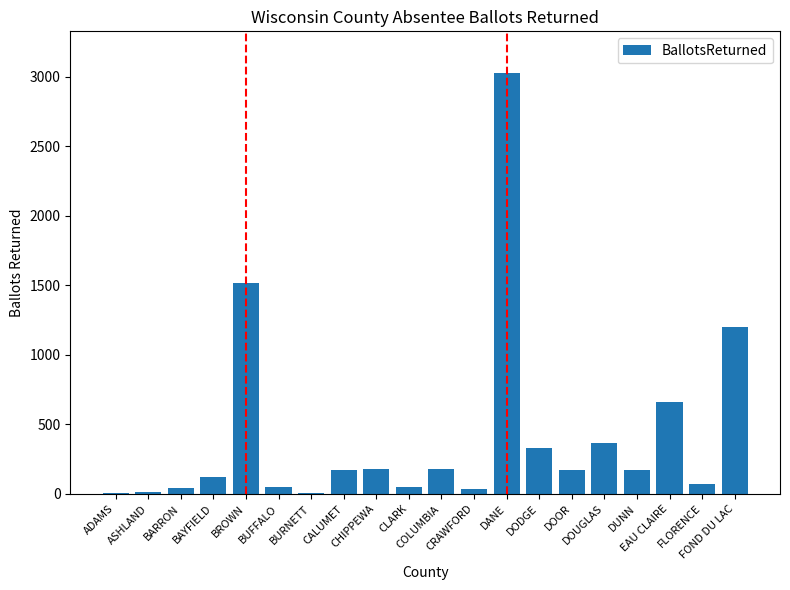

What is the sum of all values?

8355